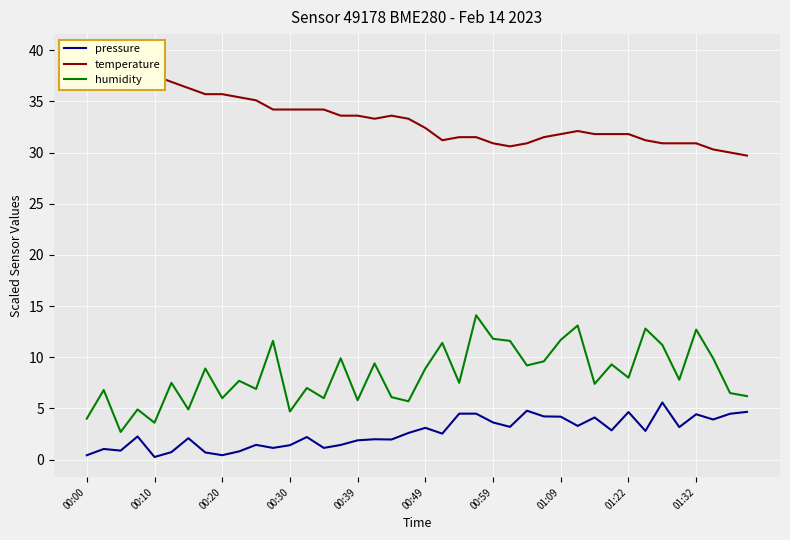

How many data points in humidity are less than 7?

15